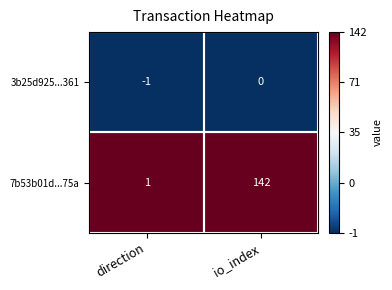

Count the number of categories in the chart.

2